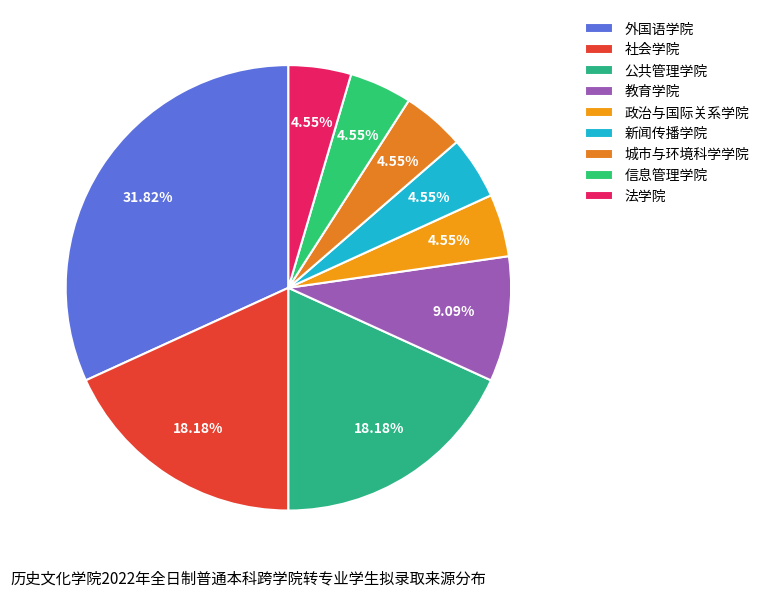

What percentage is the 新闻传播学院 slice, to the nearest percent?

5%